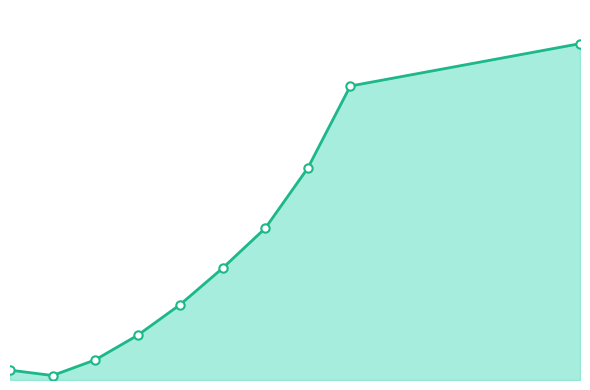

List the labels in order of value, largest first.

67, 40, 35, 30, 25, 20, 15, 10, 0, 5